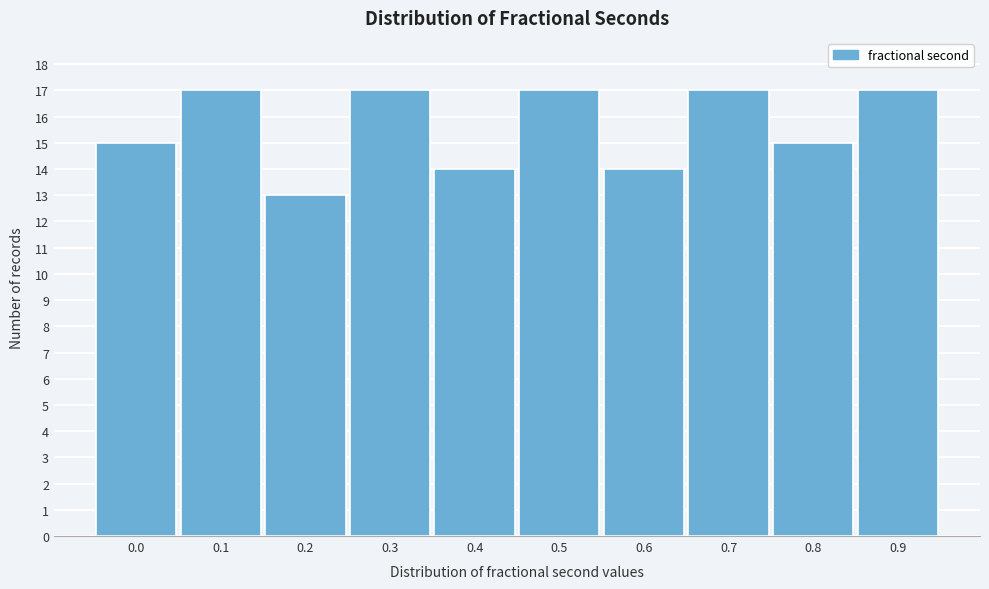

Reading left to right, extract all data points from this chart.

15	17	13	17	14	17	14	17	15	17